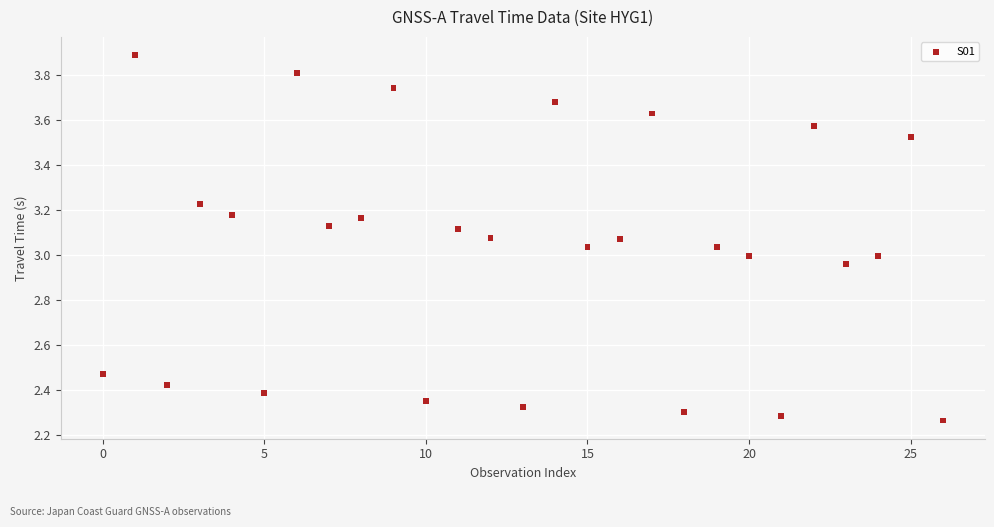

What is the range of Y values (max minus min)?

1.6